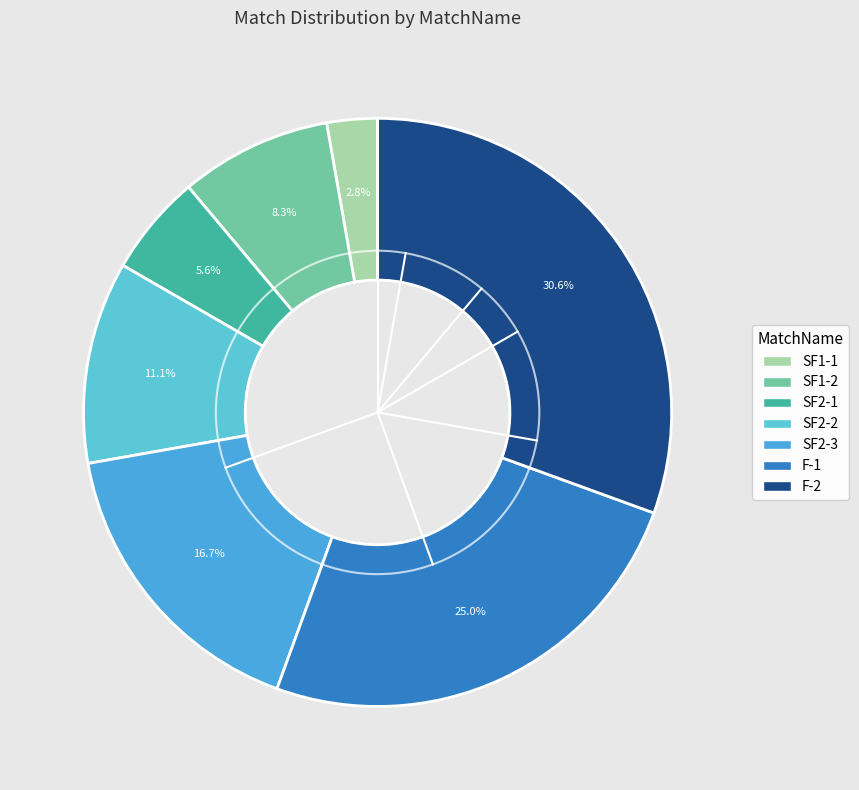

What portion of the pie excludes SF2-3?

83.3%